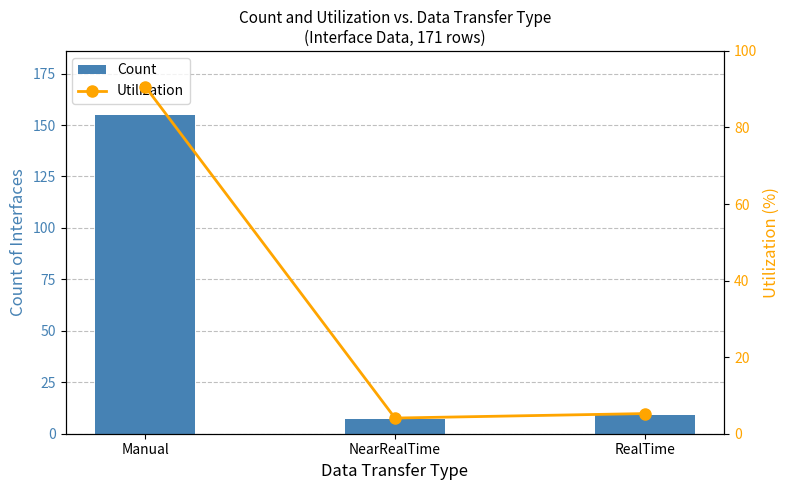

At NearRealTime, list the series in order from smallest to largest.

Utilization, Count